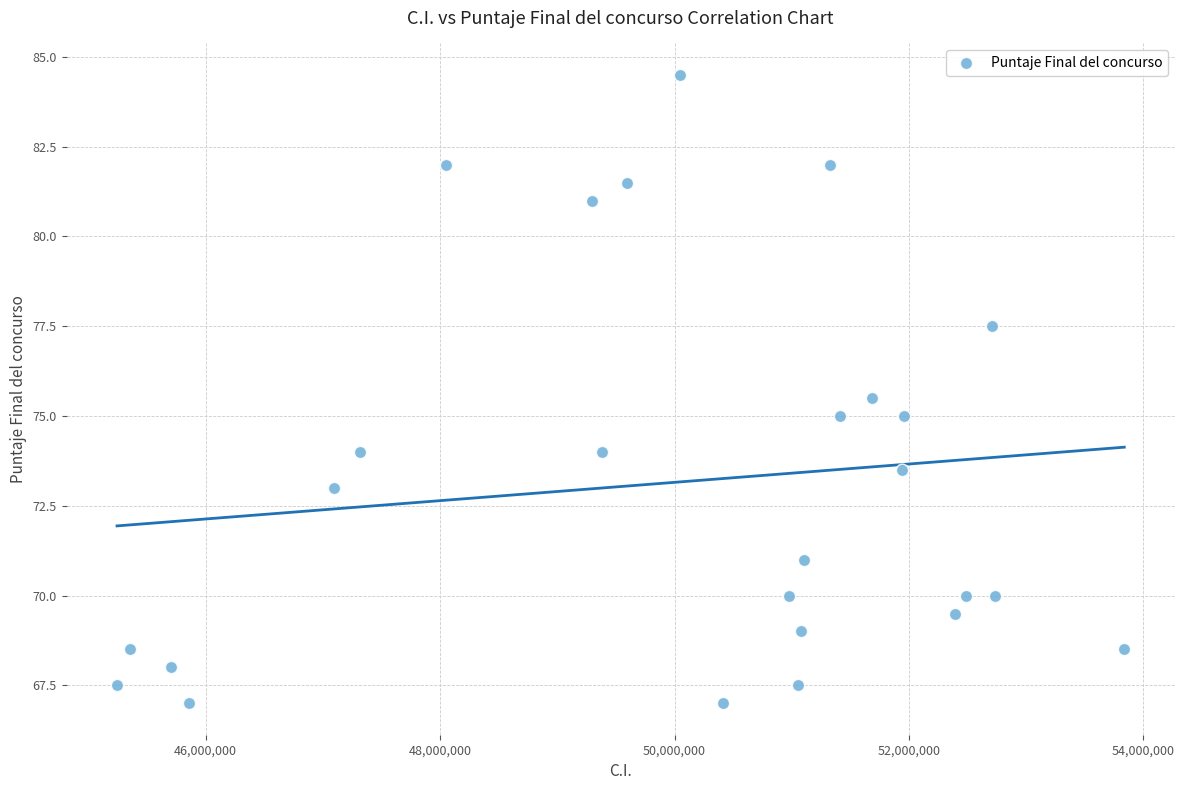

What is the range of Y values (max minus min)?

17.5